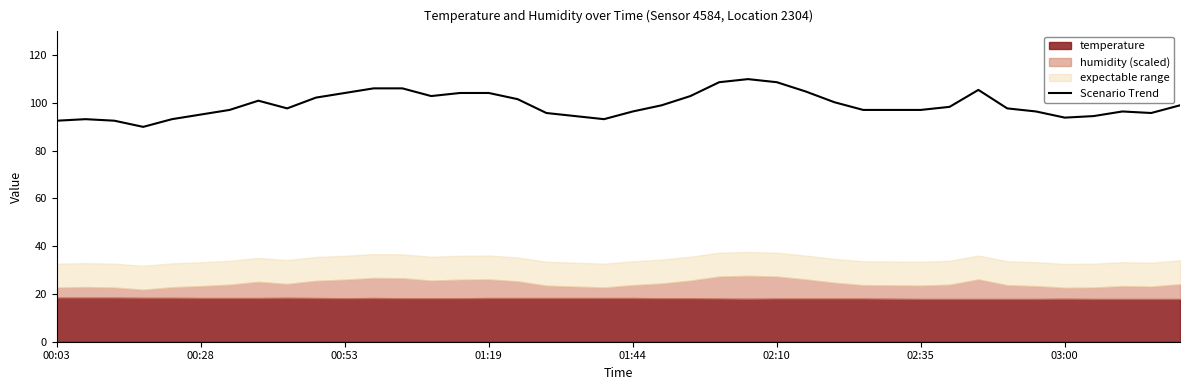

The Scenario Trend series shows 104.2 at 01:19. True or false?

True